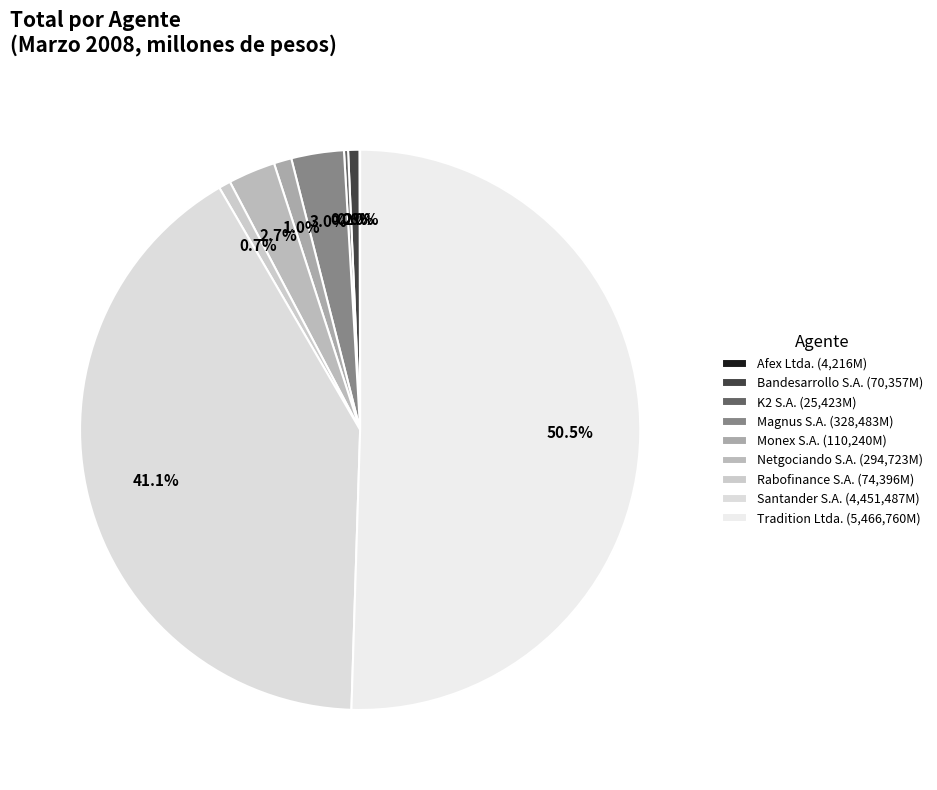

Does any single category account for the majority?

Yes